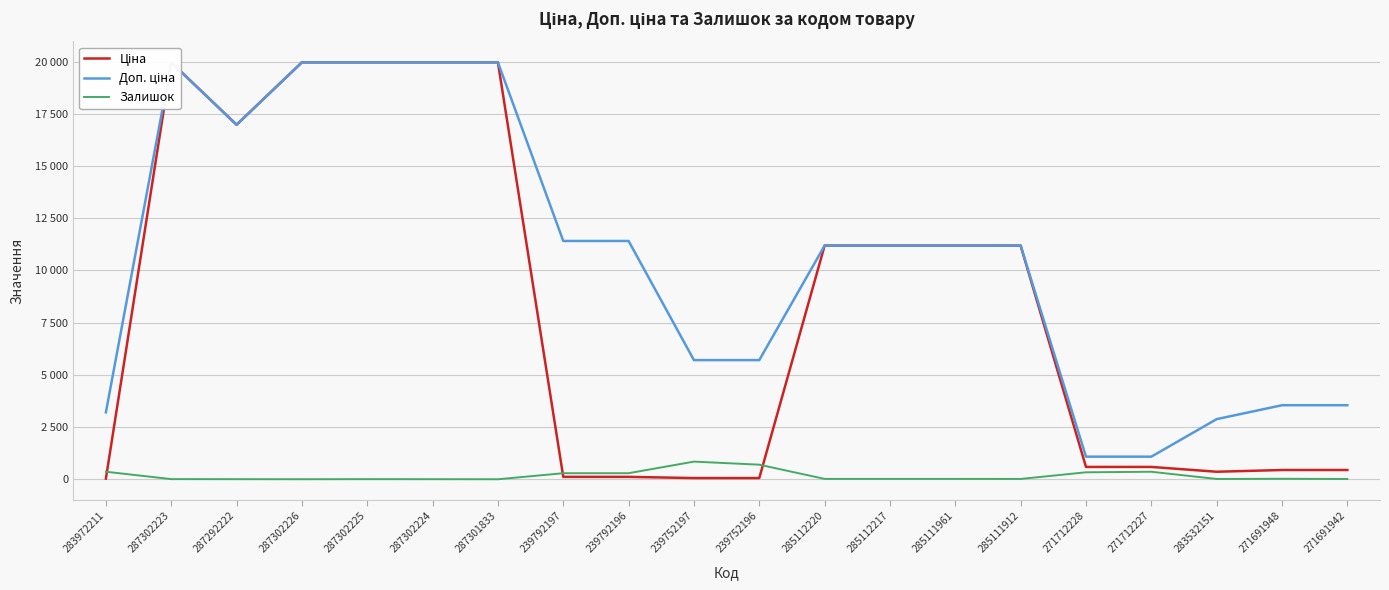

Between 271691948 and 287302224, which is larger?

287302224